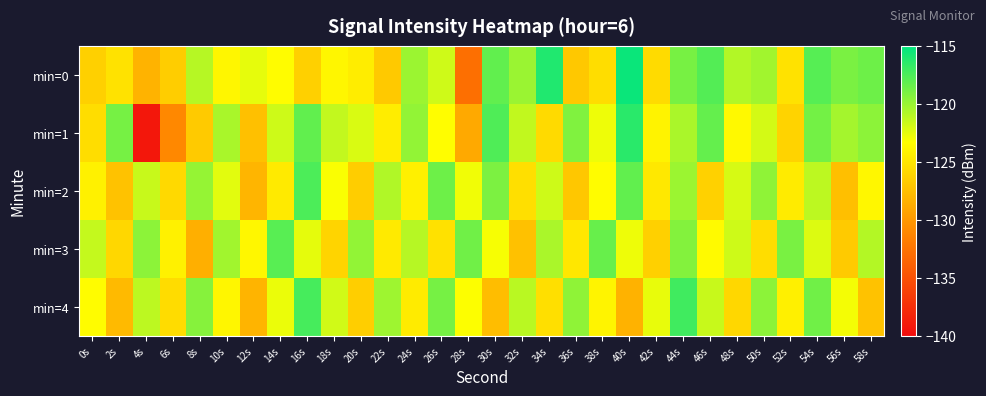

Between 58s and 50s, which is larger?

58s